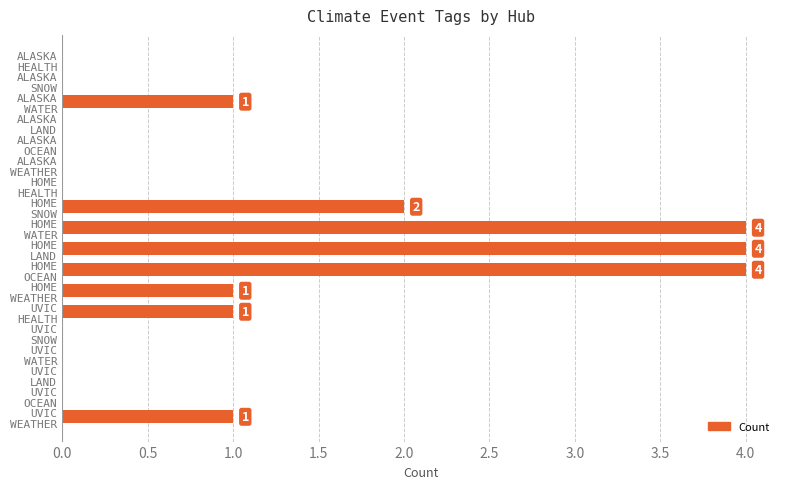

How many data points does each series have?

18